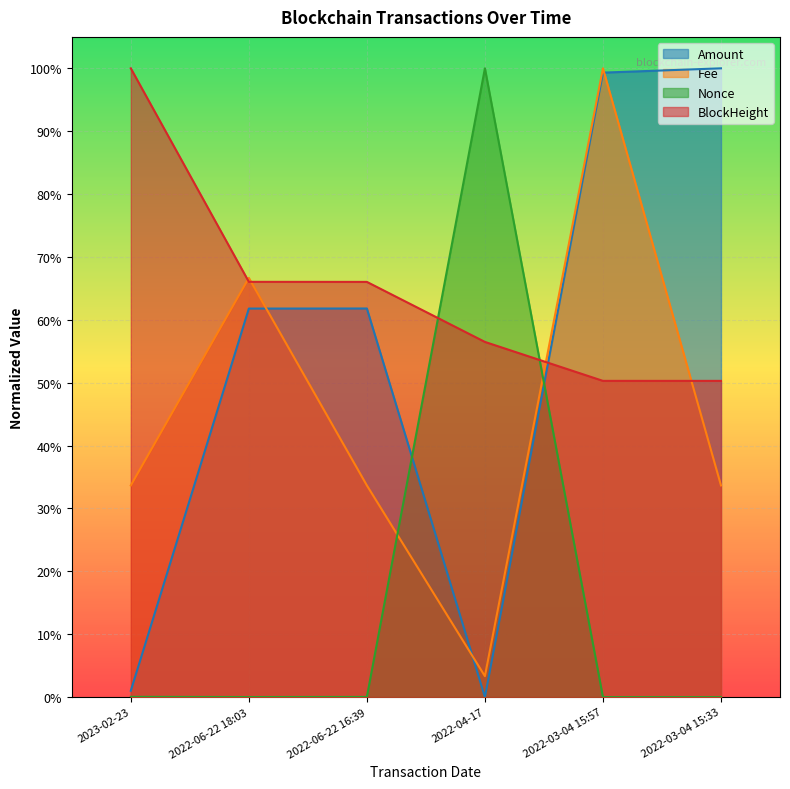

At which category is the sum across all series the highest?

2022-03-04 15:57